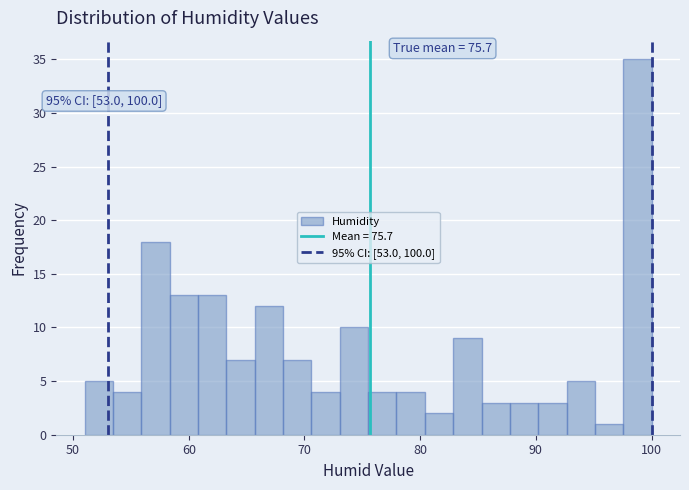

Around what value on the x-axis is the tallest bar? Give the approximate position of its centre, as read against the axis.

99